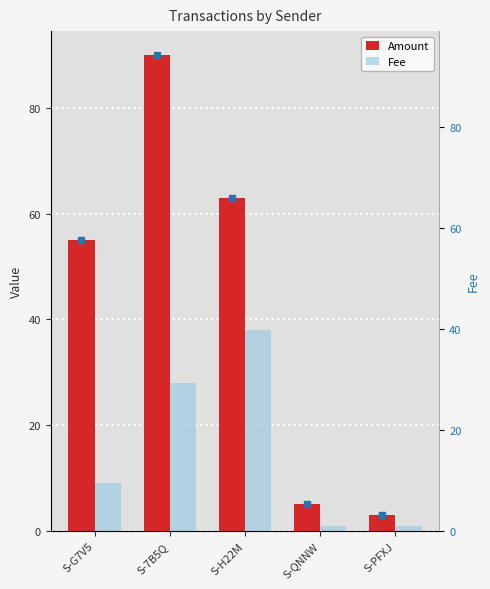

Which series changed the most between S-7B5Q and S-PFXJ?

Amount